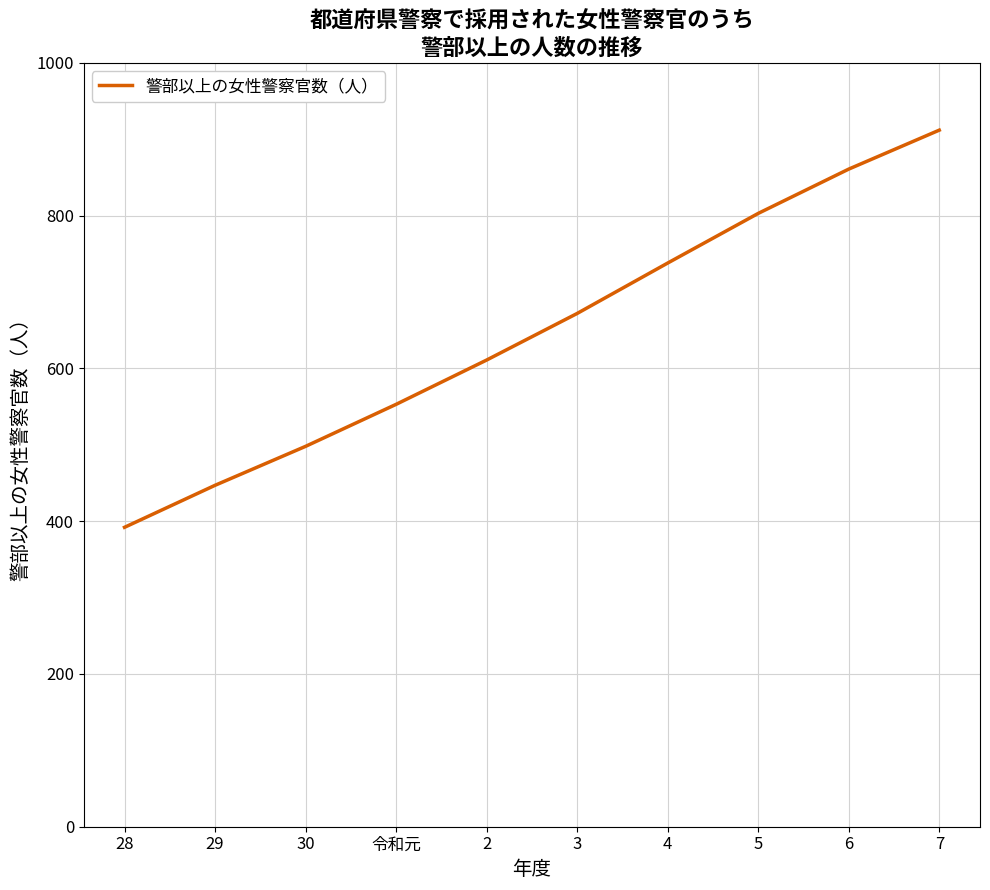

Reading right to left, list all the values displayed in this chart.

912	861	803	738	672	611	553	498	447	392